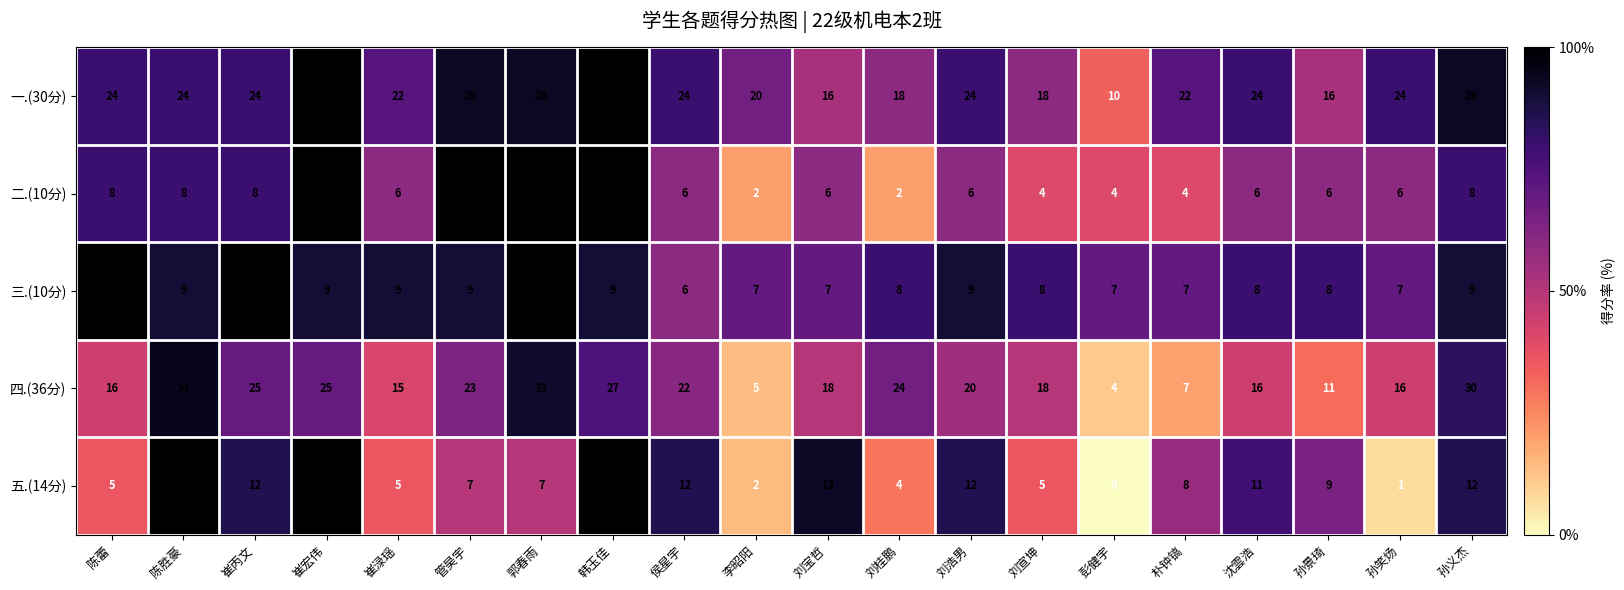

What is the difference between the second highest and second lowest values in the 五.(14分) series?

13